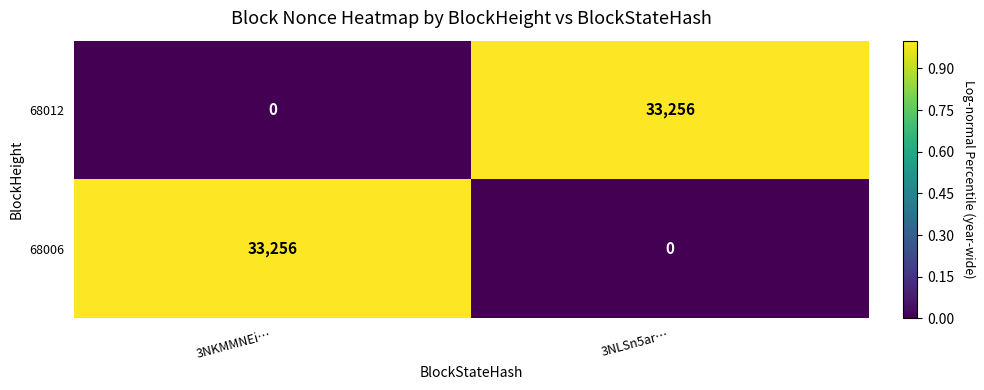

What is the average value of the 68006 series?

16628